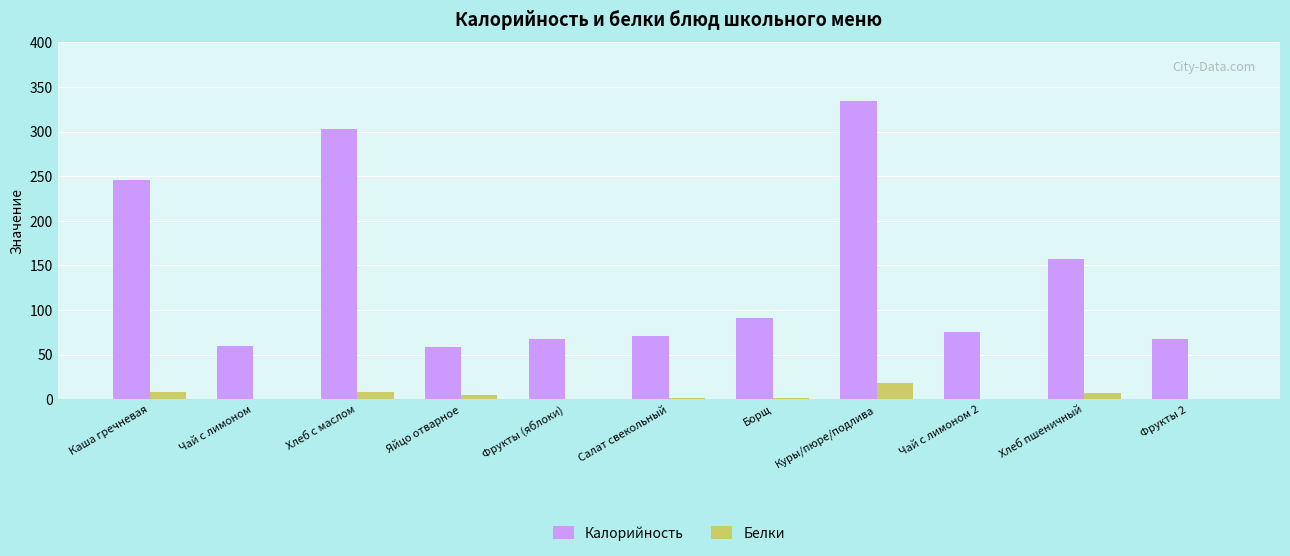

How many categories are shown in the chart?

11